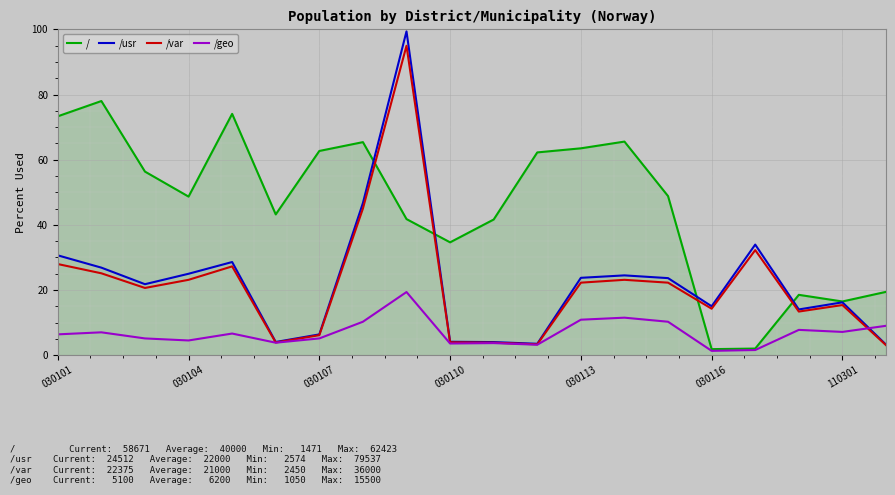

What is the maximum value for /geo?

19.4